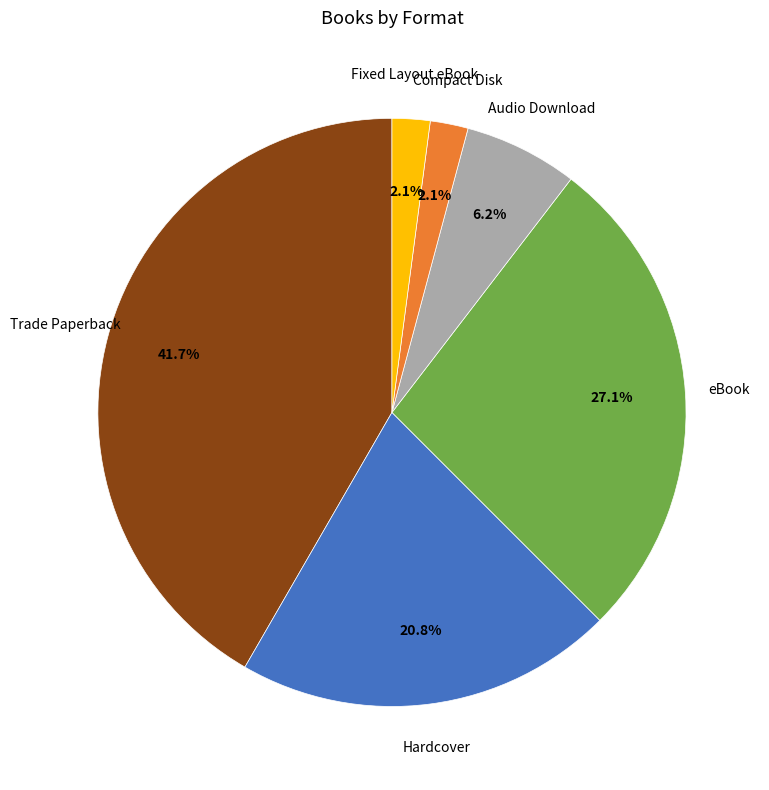

How much of the chart is everything except Fixed Layout eBook?

97.9%